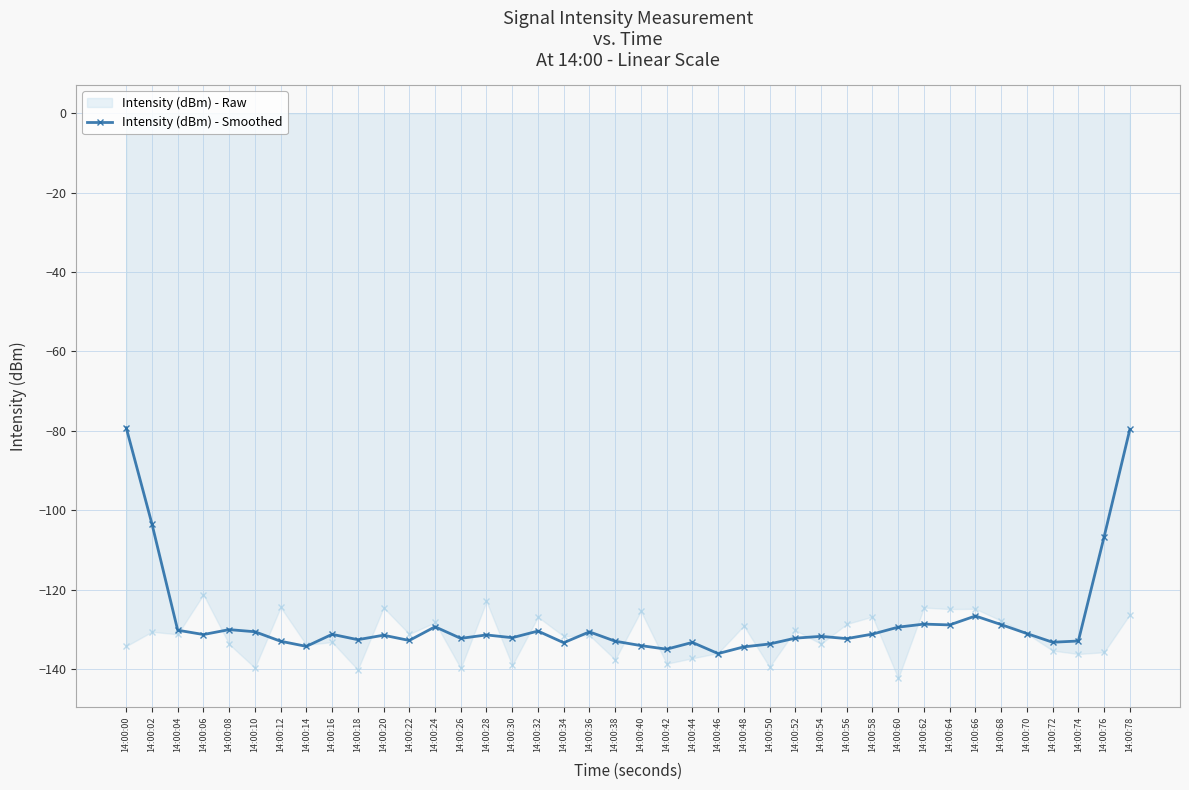

True or false: Intensity (dBm) - Raw has a value of -139.1 at 14:00:30.

True